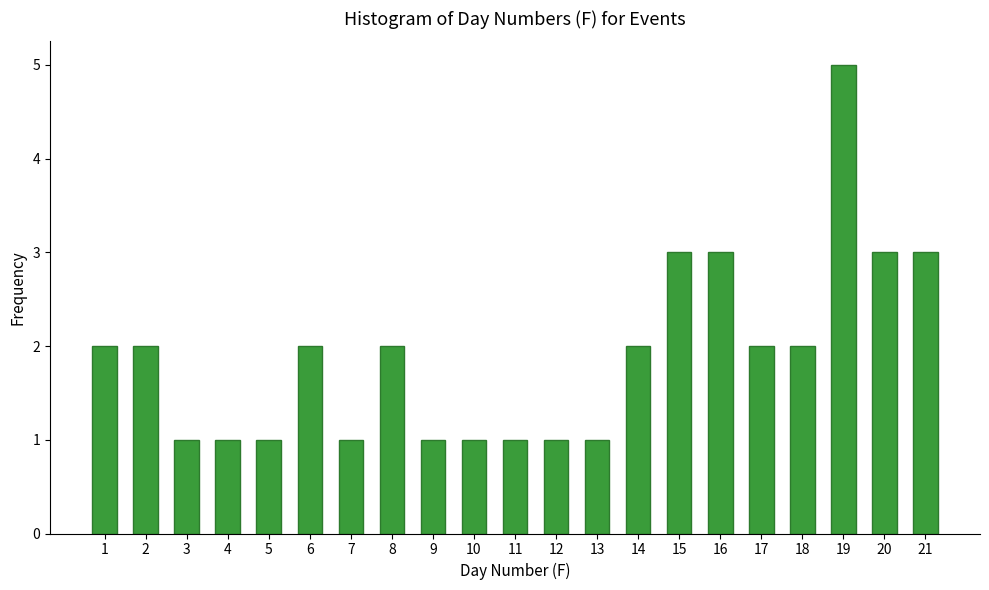

Reading left to right, transcribe all the data shown in this chart.

2	2	1	1	1	2	1	2	1	1	1	1	1	2	3	3	2	2	5	3	3